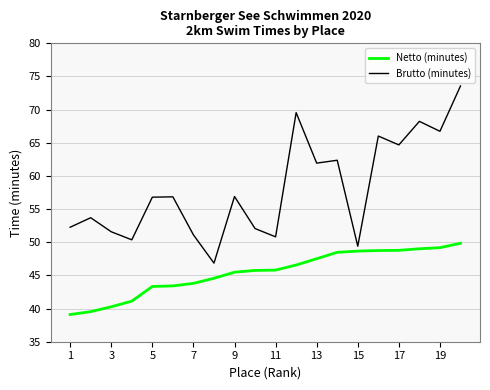

List the series in order of their peak value, highest first.

Brutto (minutes), Netto (minutes)